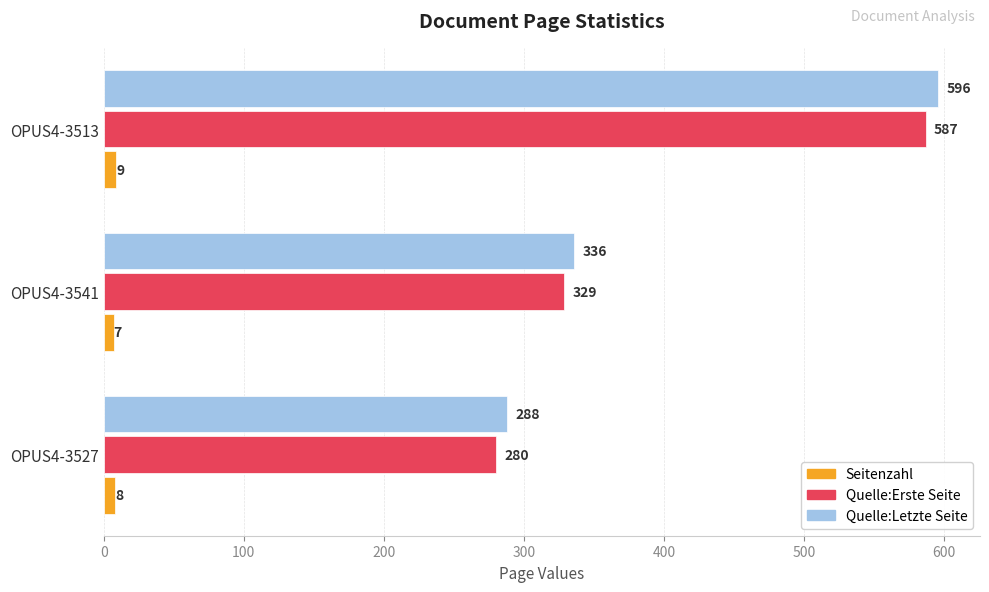

Count the Quelle:Letzte Seite values in the range 288 to 596.

3